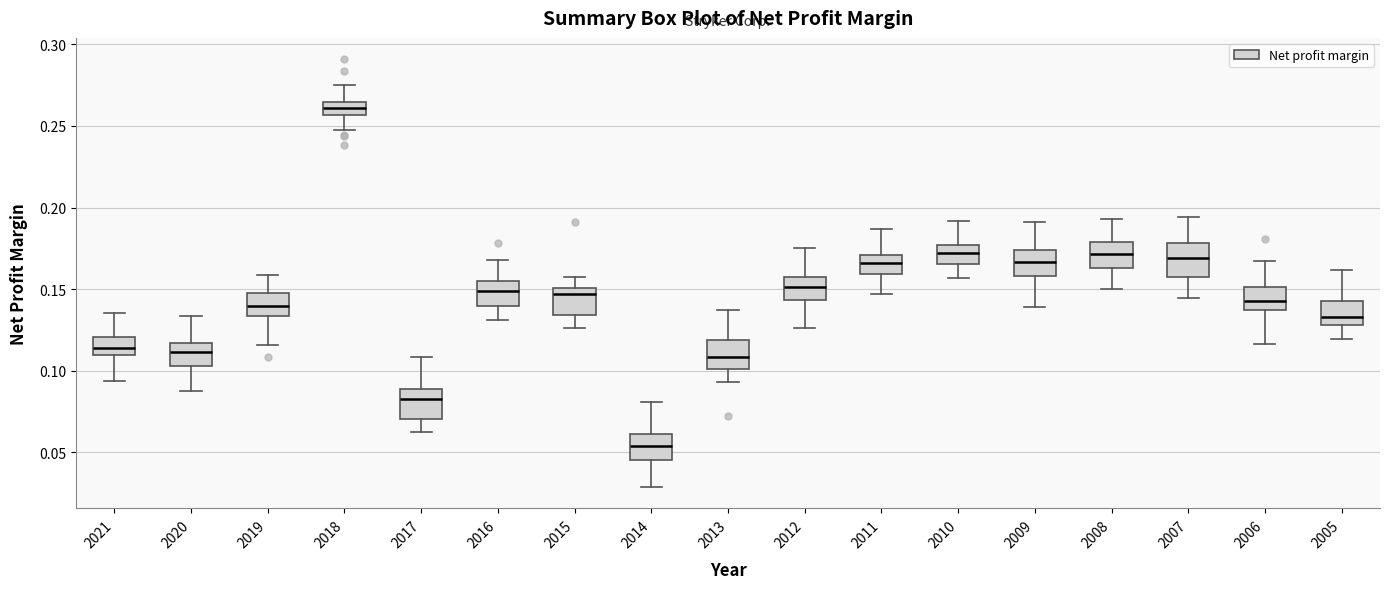

Reading left to right, transcribe this box plot: for each box, give where its median line is, the range the box spans, and where its two whiskers end, as read against the y-axis. The values are not printed on the chart, so give them approximately, as read against the axis.

2021: median 0.115, box 0.110 to 0.120, whiskers 0.095 to 0.135
2020: median 0.110, box 0.105 to 0.115, whiskers 0.090 to 0.135
2019: median 0.140, box 0.135 to 0.150, whiskers 0.115 to 0.160
2018: median 0.260, box 0.255 to 0.265, whiskers 0.245 to 0.275
2017: median 0.085, box 0.070 to 0.090, whiskers 0.065 to 0.110
2016: median 0.150, box 0.140 to 0.155, whiskers 0.130 to 0.170
2015: median 0.145, box 0.135 to 0.150, whiskers 0.125 to 0.160
2014: median 0.055, box 0.045 to 0.060, whiskers 0.030 to 0.080
2013: median 0.110, box 0.100 to 0.120, whiskers 0.095 to 0.135
2012: median 0.150, box 0.145 to 0.160, whiskers 0.125 to 0.175
2011: median 0.165, box 0.160 to 0.170, whiskers 0.145 to 0.185
2010: median 0.170, box 0.165 to 0.175, whiskers 0.155 to 0.190
2009: median 0.165, box 0.160 to 0.175, whiskers 0.140 to 0.190
2008: median 0.170, box 0.165 to 0.180, whiskers 0.150 to 0.195
2007: median 0.170, box 0.155 to 0.180, whiskers 0.145 to 0.195
2006: median 0.145, box 0.135 to 0.150, whiskers 0.115 to 0.165
2005: median 0.135, box 0.130 to 0.145, whiskers 0.120 to 0.160